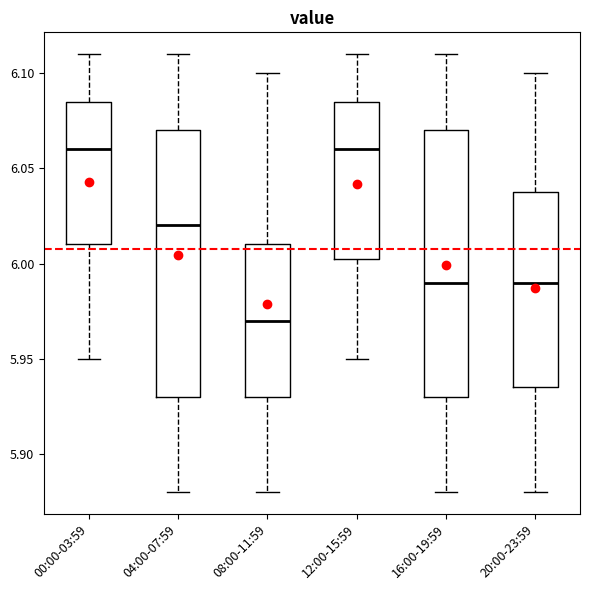

Where does the upper whisker of the box for 16:00-19:59 end on the y-axis? The values are not printed on the chart, so give them approximately, as read against the axis.

6.110